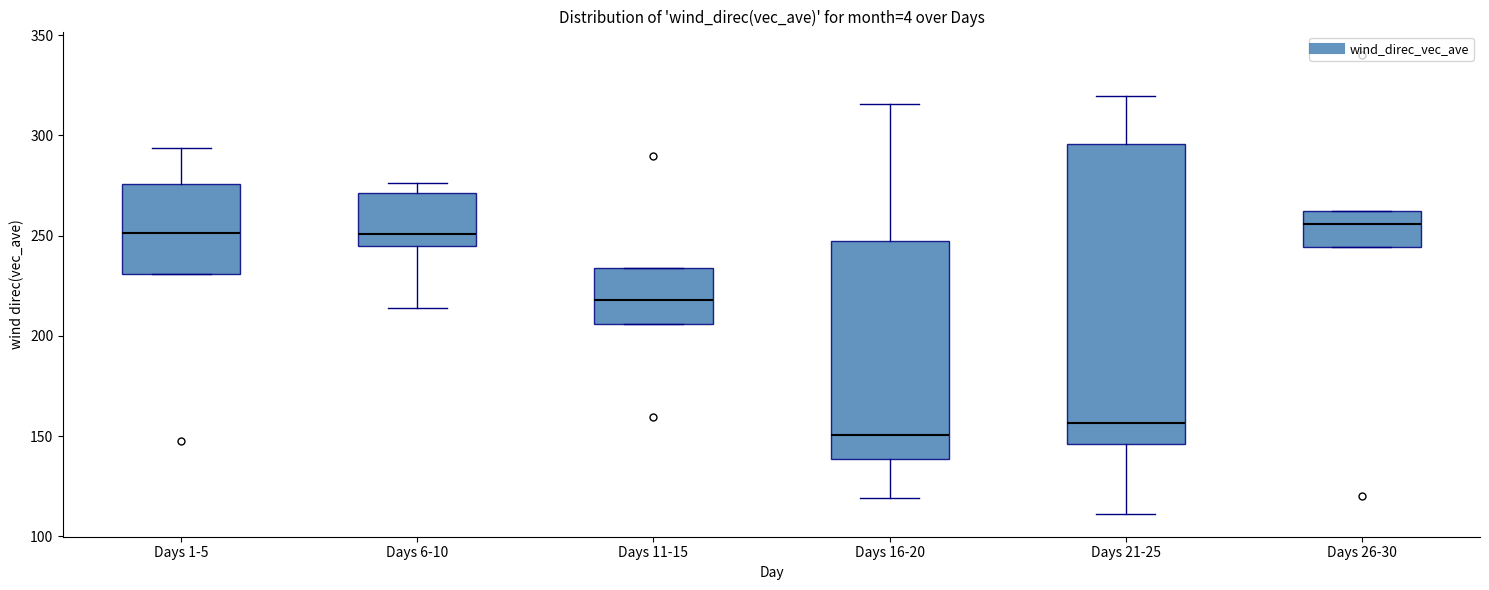

Which box is the tallest, from its lower edge to its upper edge?

Days 21-25